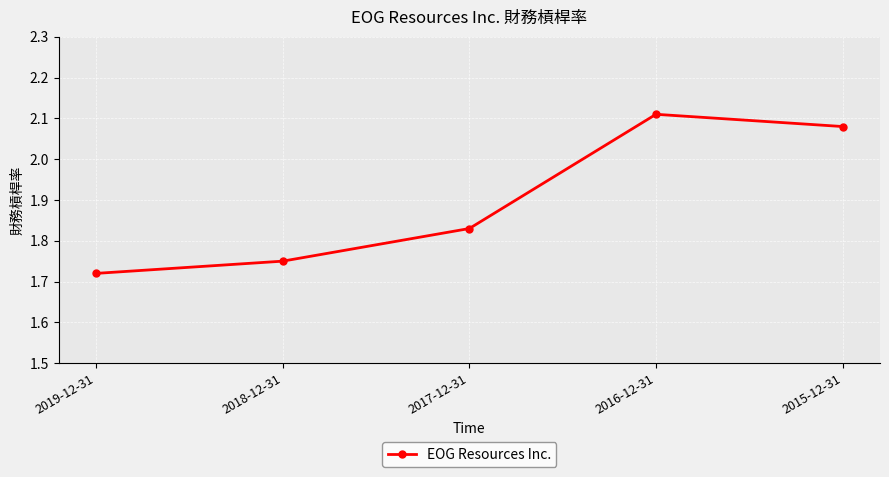

What position from the left is 2019-12-31?

1